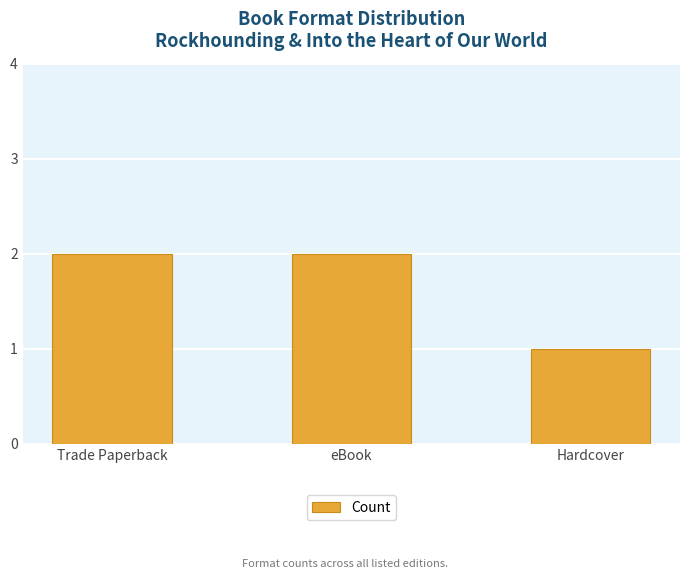

What is the value of the 1st bar from the left?

2